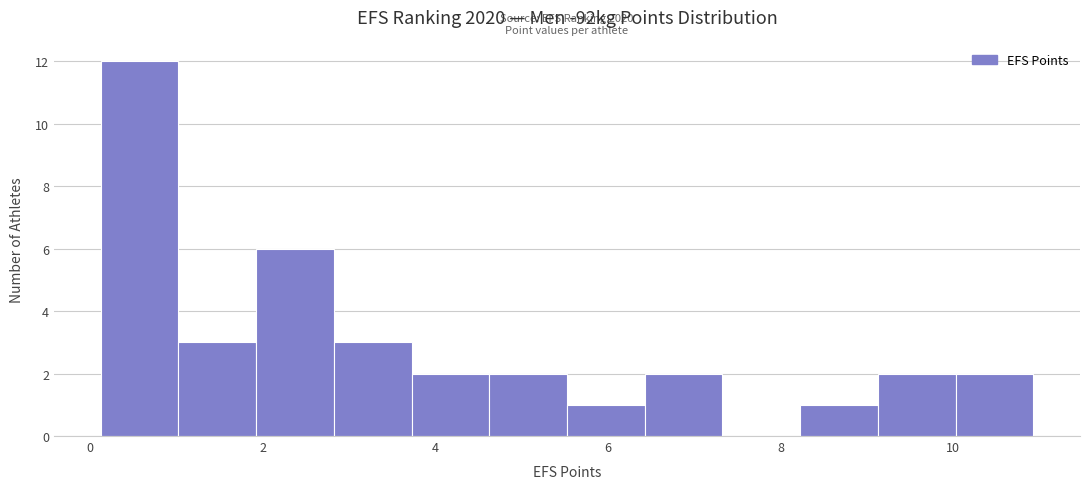

Over which range of the x-axis is the bar tallest?

0.2 to 1.0